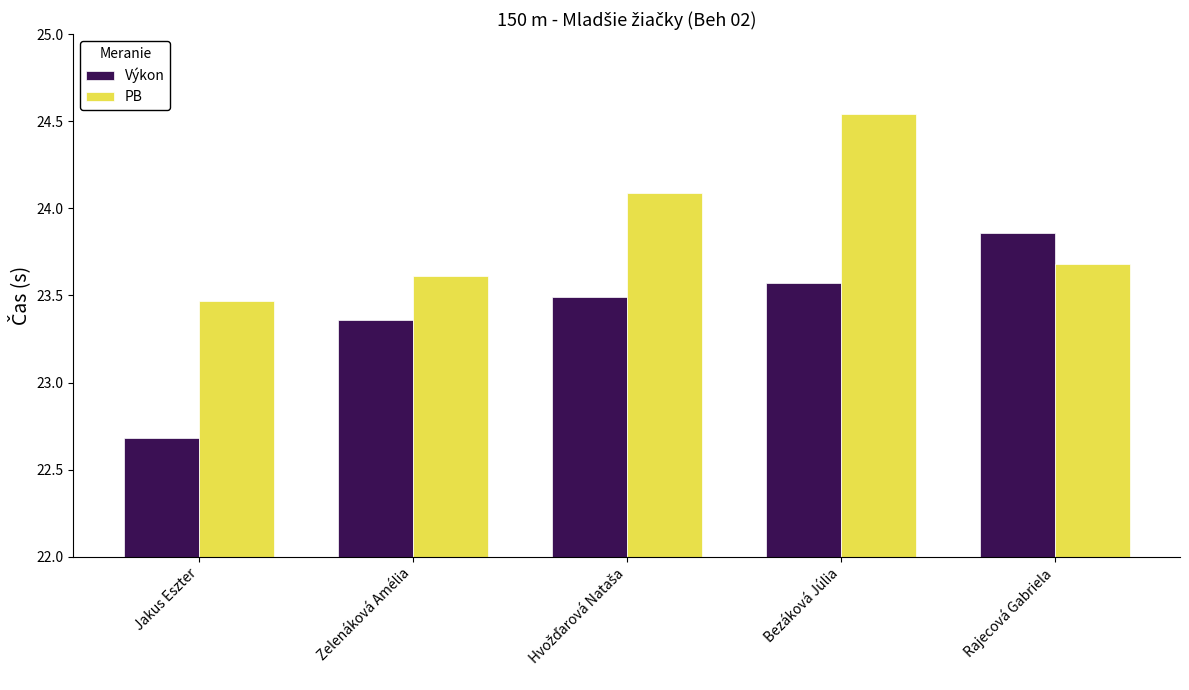

What is the sum of the Výkon values at Zelenáková Amélia and Rajecová Gabriela?

47.2